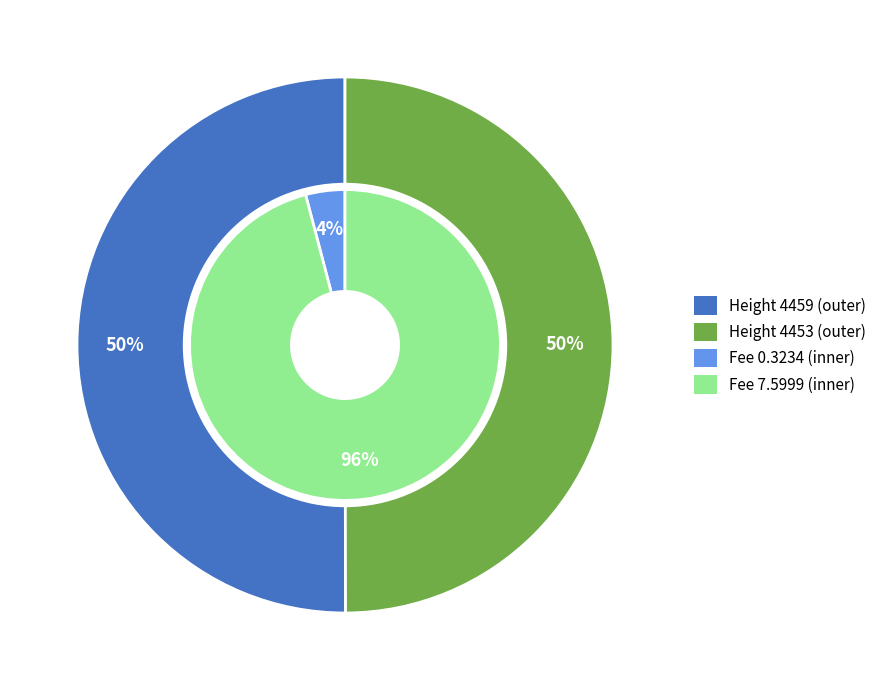

Approximately how many times larger is the value at Height 4453 compared to Height 4459?

1.0